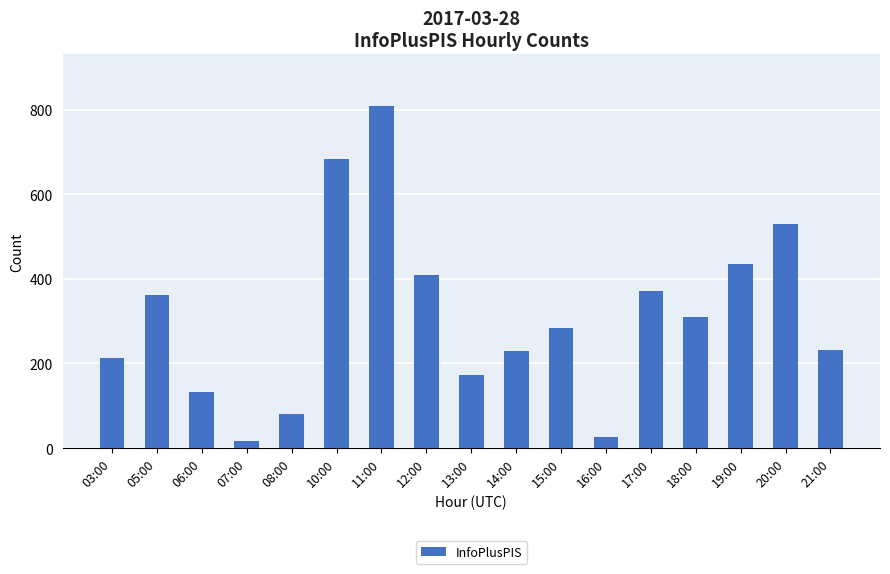

Approximately how many times larger is the value at 13:00 compared to 05:00?

0.5